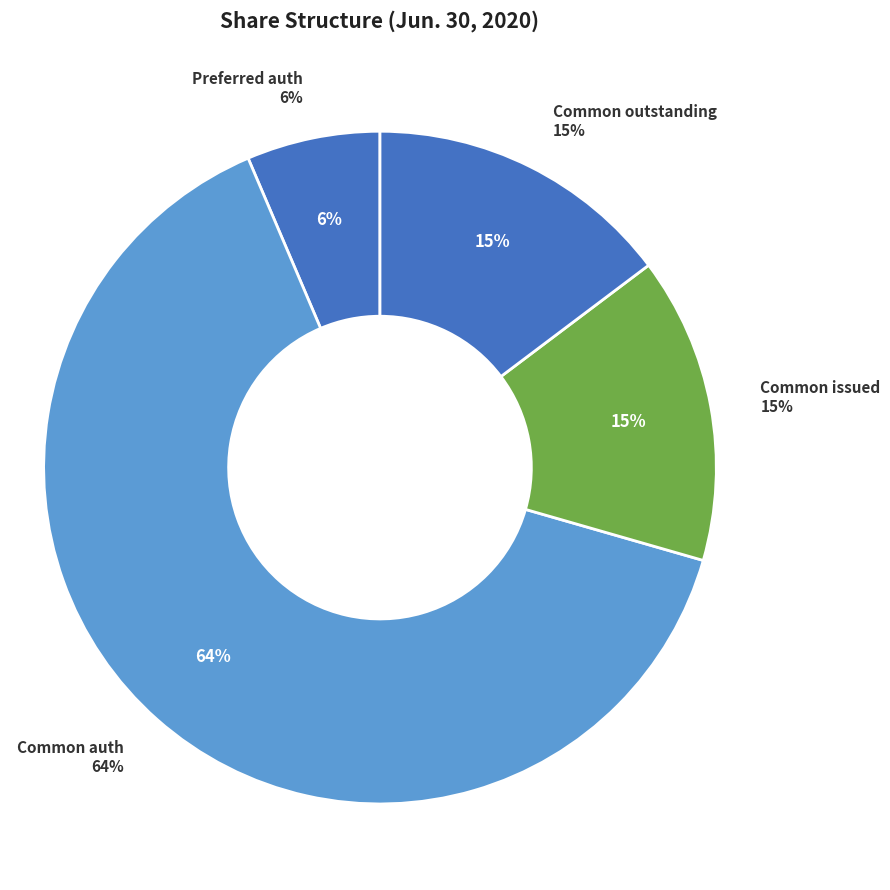

True or false: Preferred stock, shares issued accounts for 0% of the total.

True